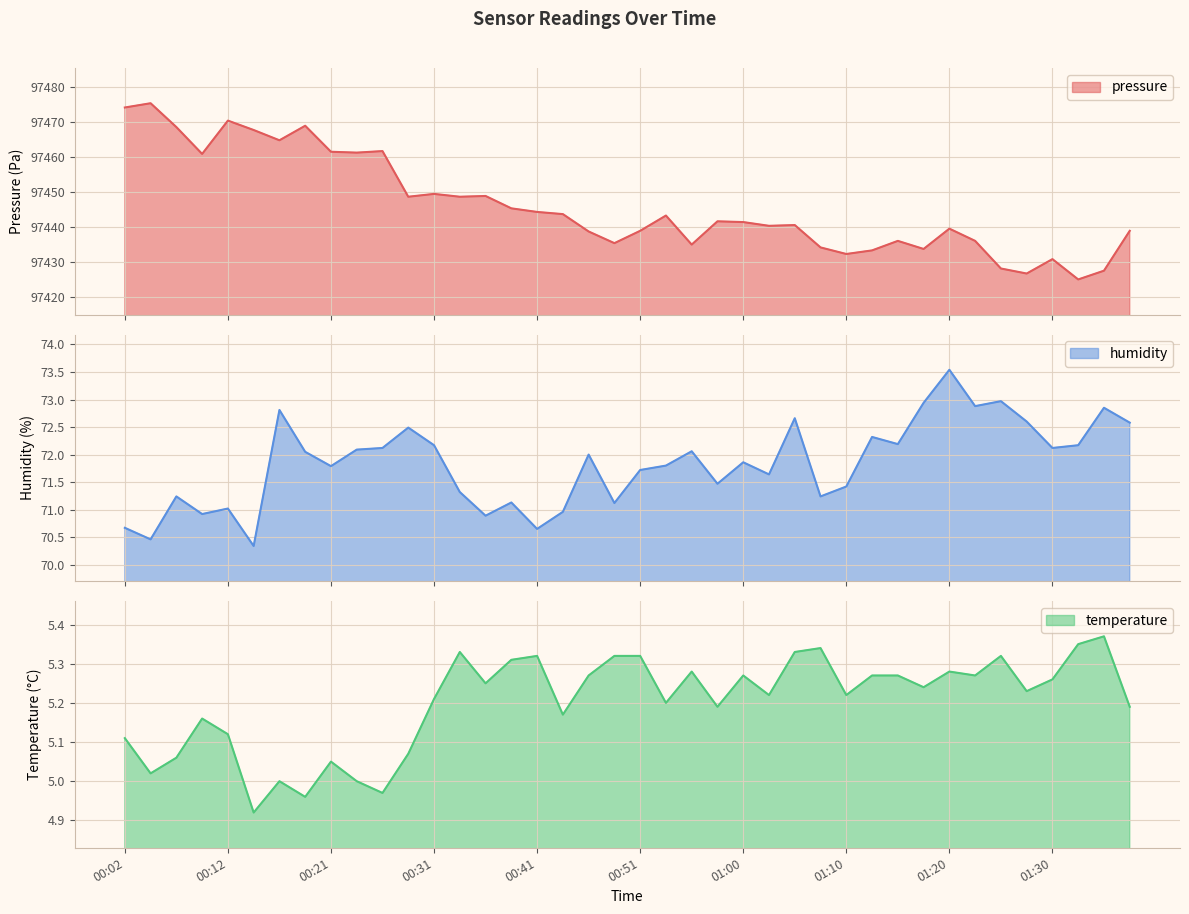

What position from the left is 01:03?

26